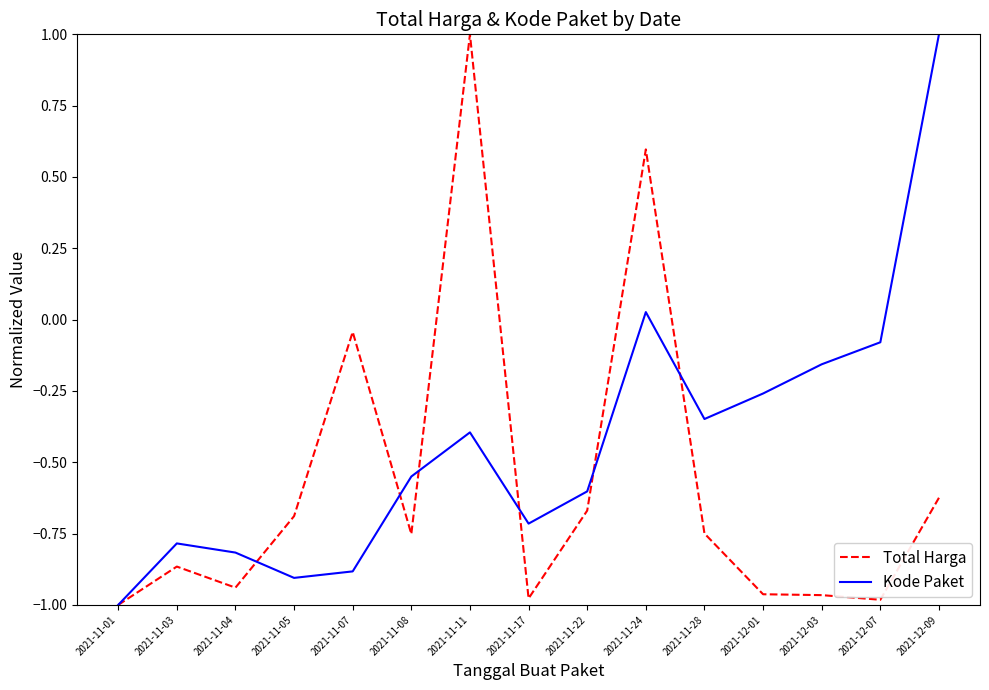

Which series changed the most between 2021-11-03 and 2021-12-01?

Kode Paket